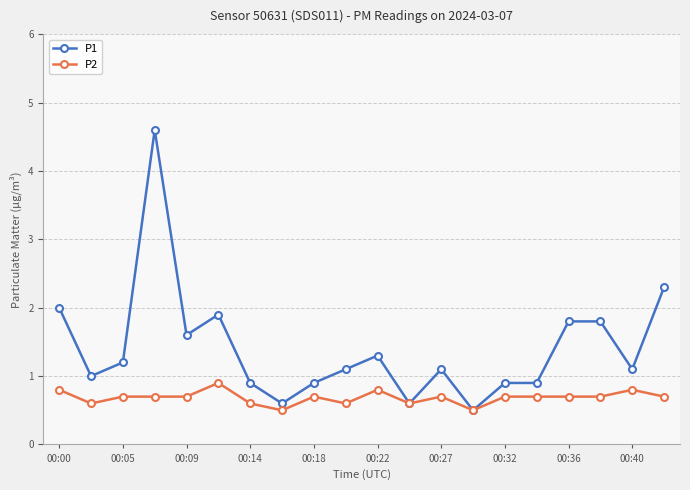

What is the sum of all P1 values?

28.1